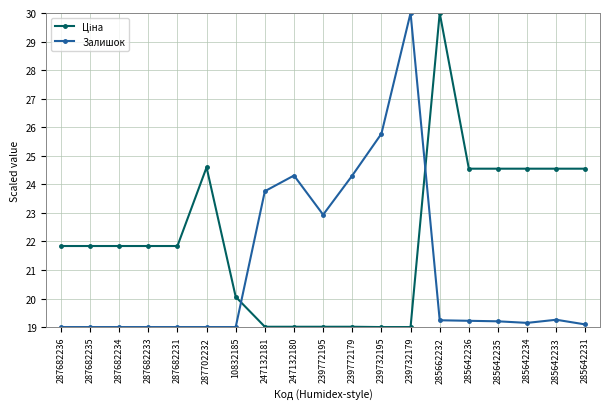

How many data points does each series have?

19